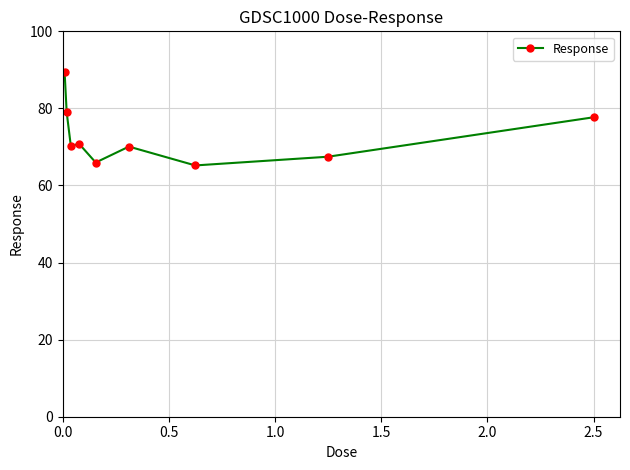

How many distinct data groups are displayed?

1